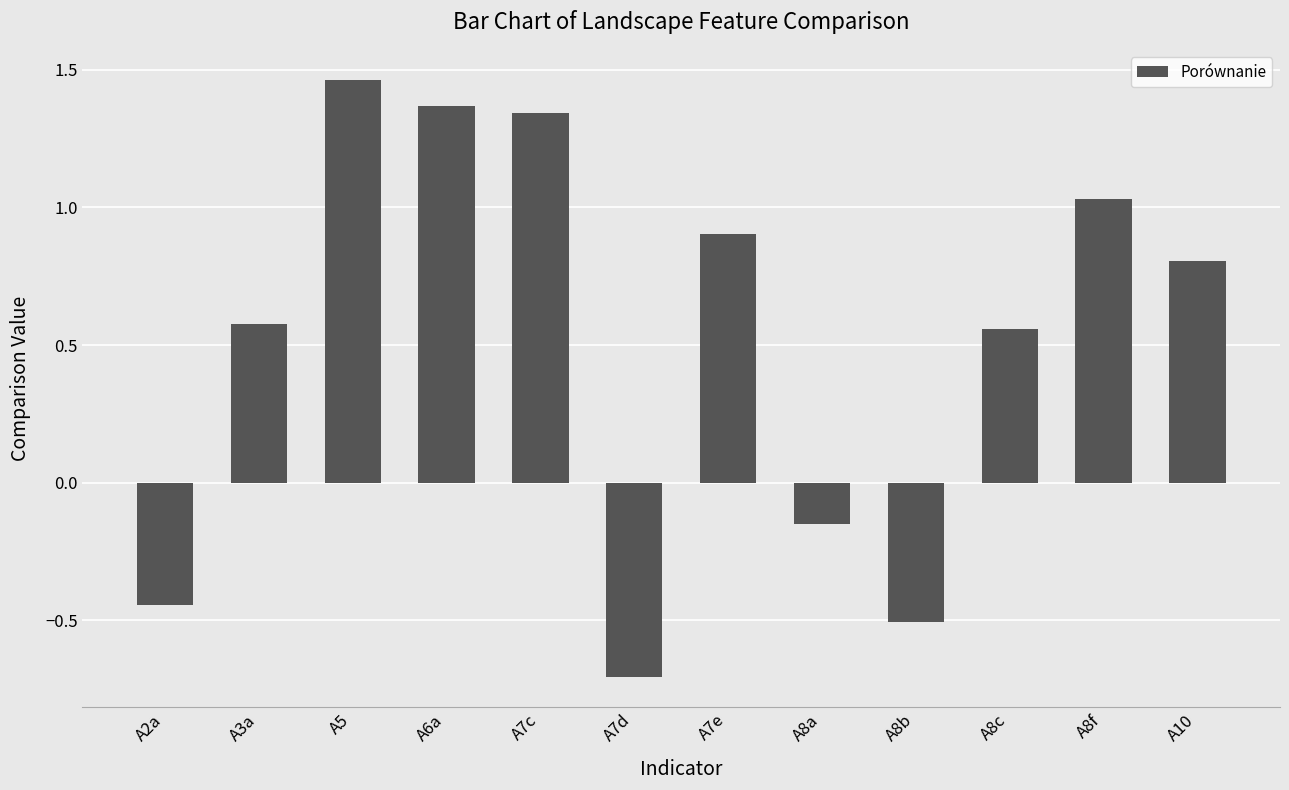

The value at A8c is 0.6. True or false?

True